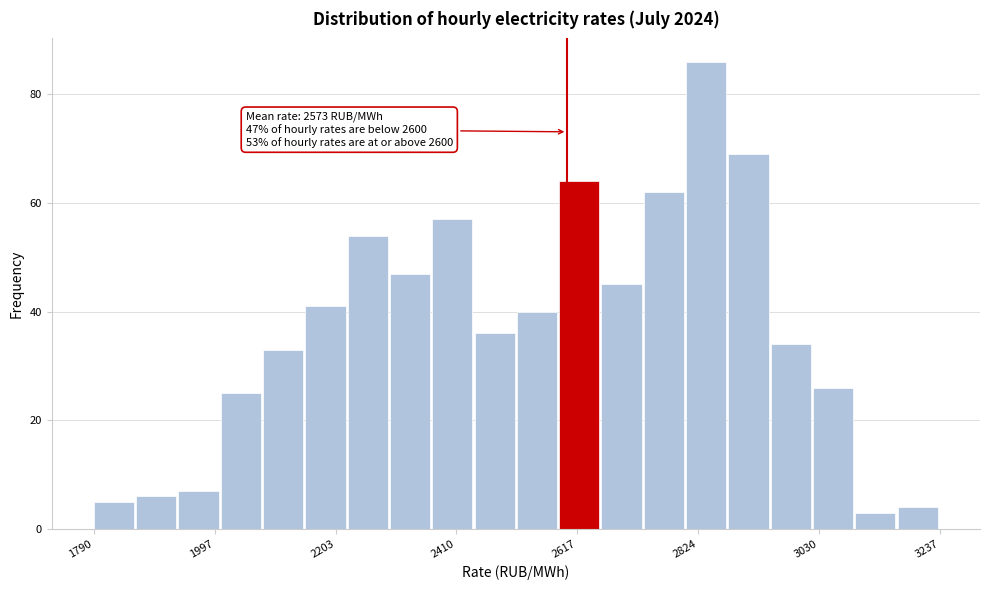

Around what value on the x-axis is the tallest bar? Give the approximate position of its centre, as read against the axis.

2850